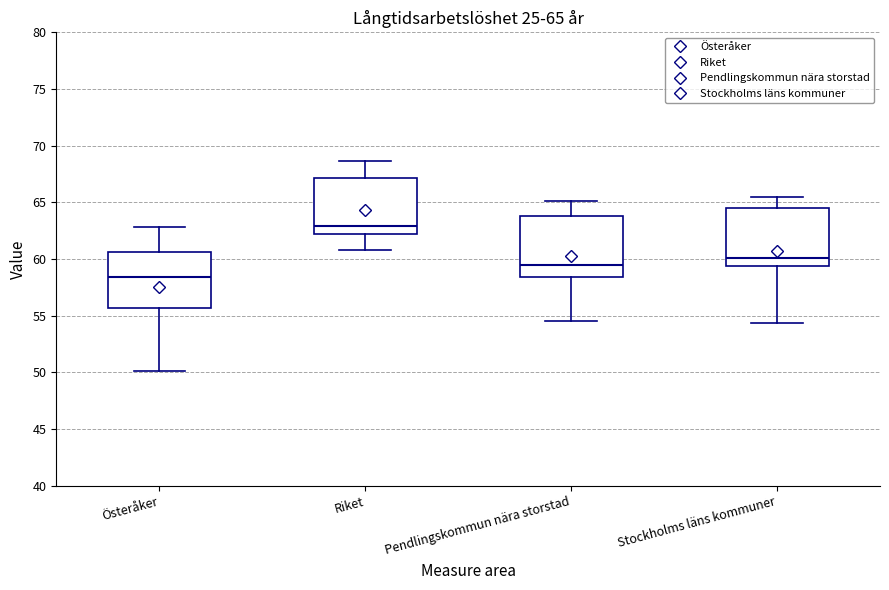

Which box's median line is the lowest?

Österåker